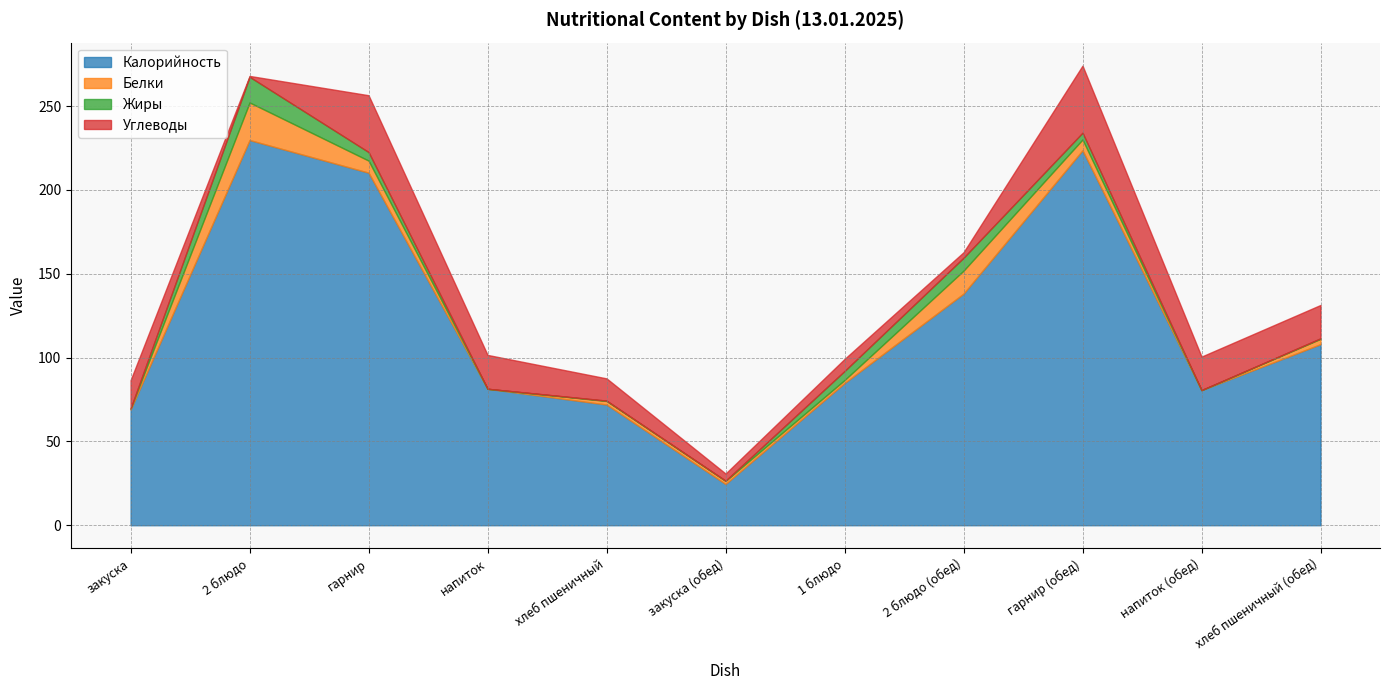

Which series has the largest range (max minus min)?

Калорийность